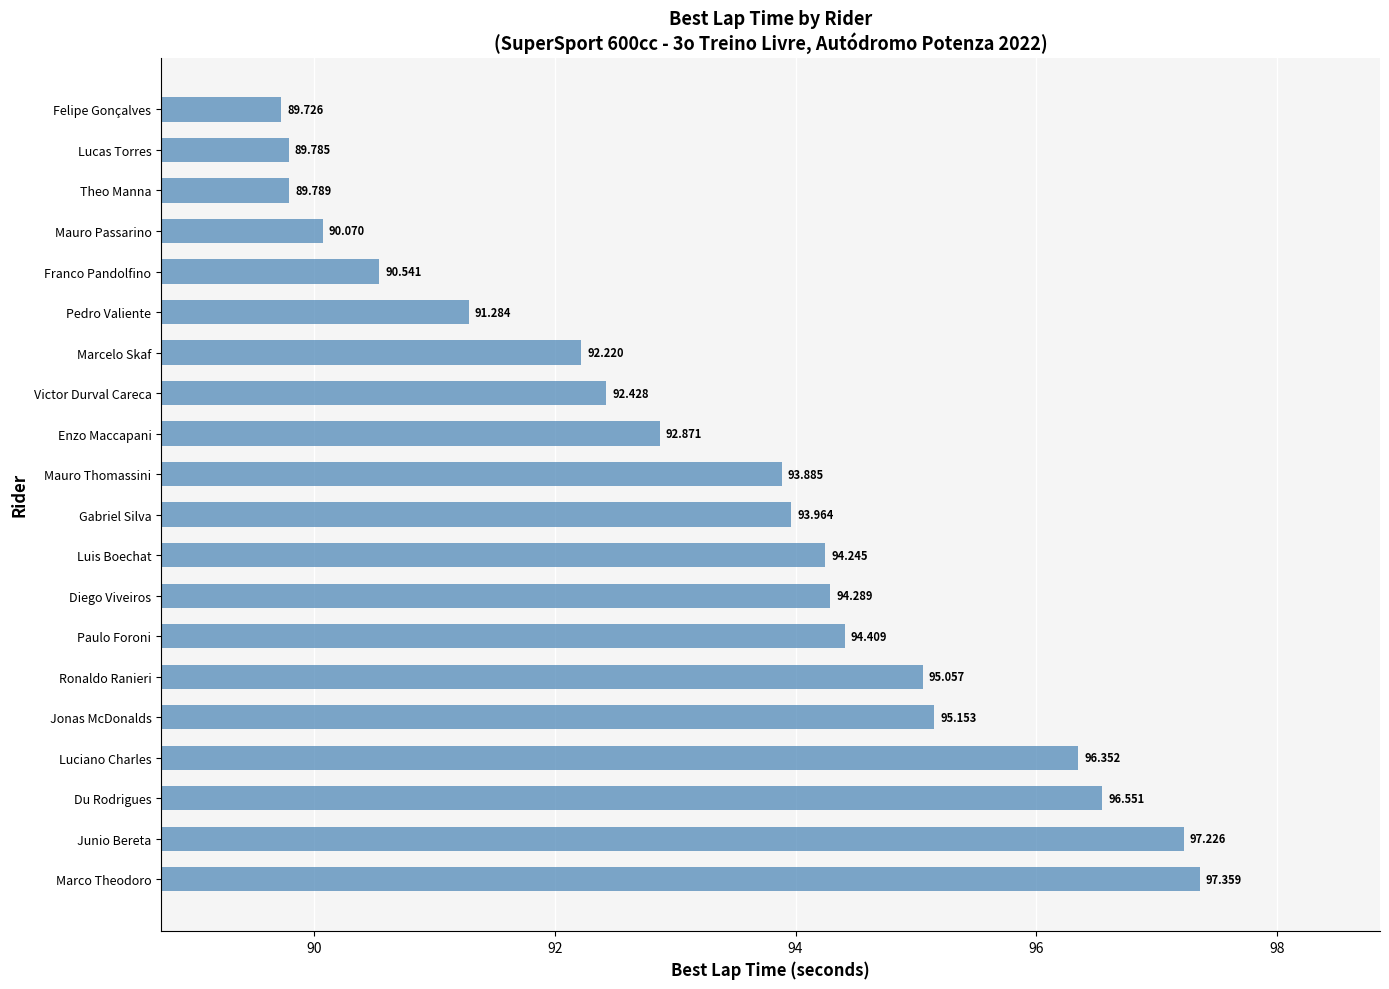

At which label is the value closest to 93?

Enzo Maccapani